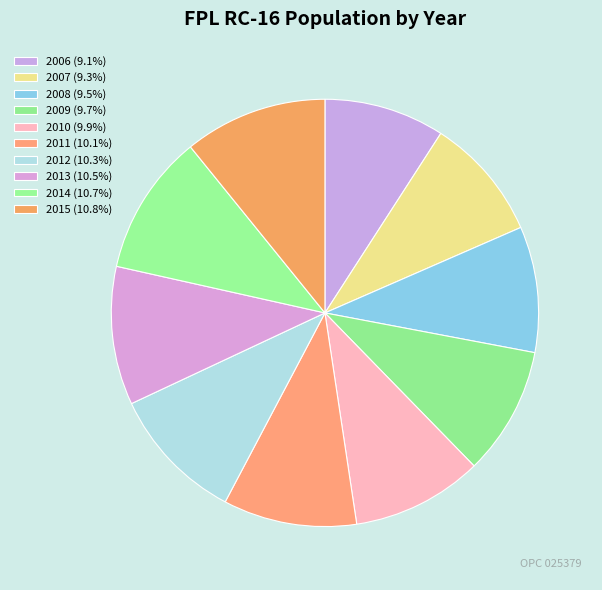

What percentage is the 2008 slice, to the nearest percent?

10%